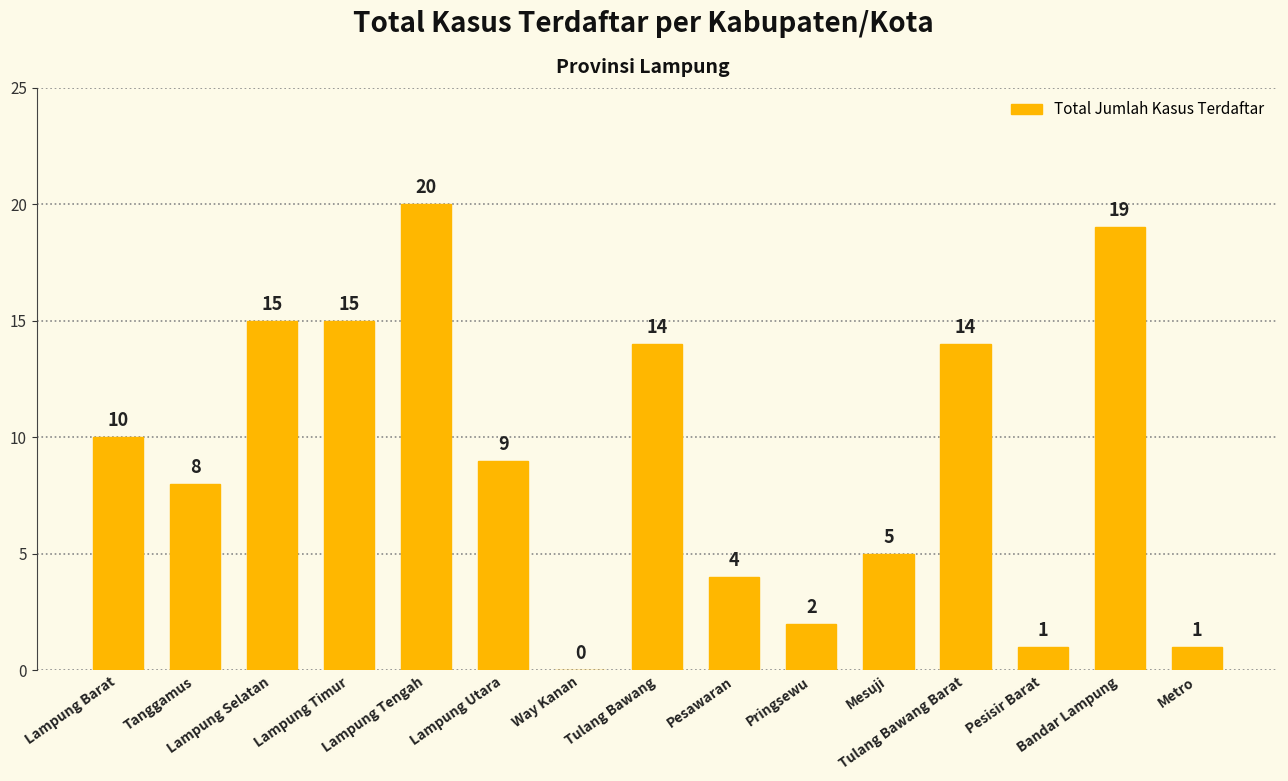

At which label is the value closest to 10?

Lampung Barat